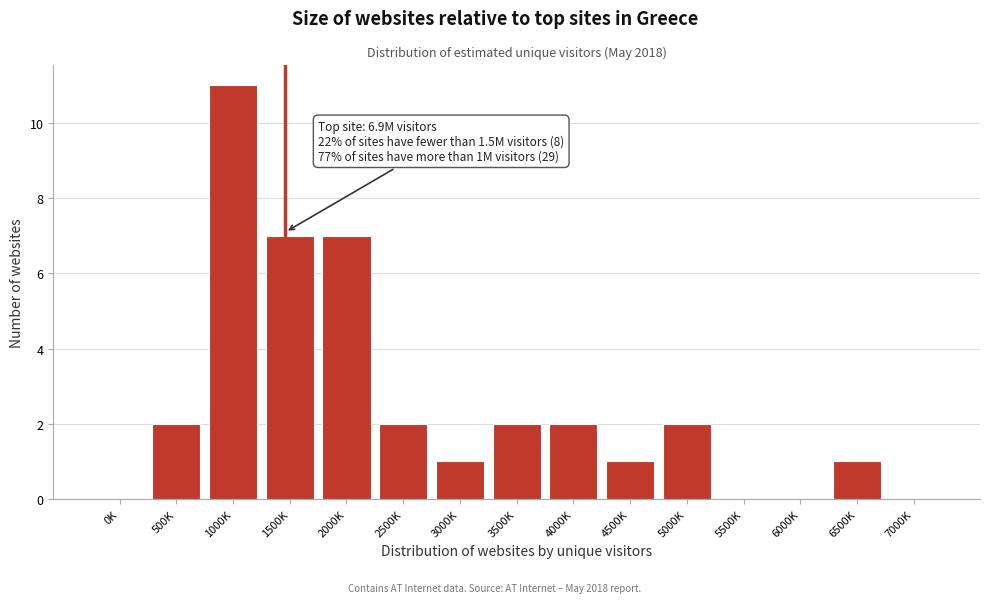

What is the sum of all values?

38